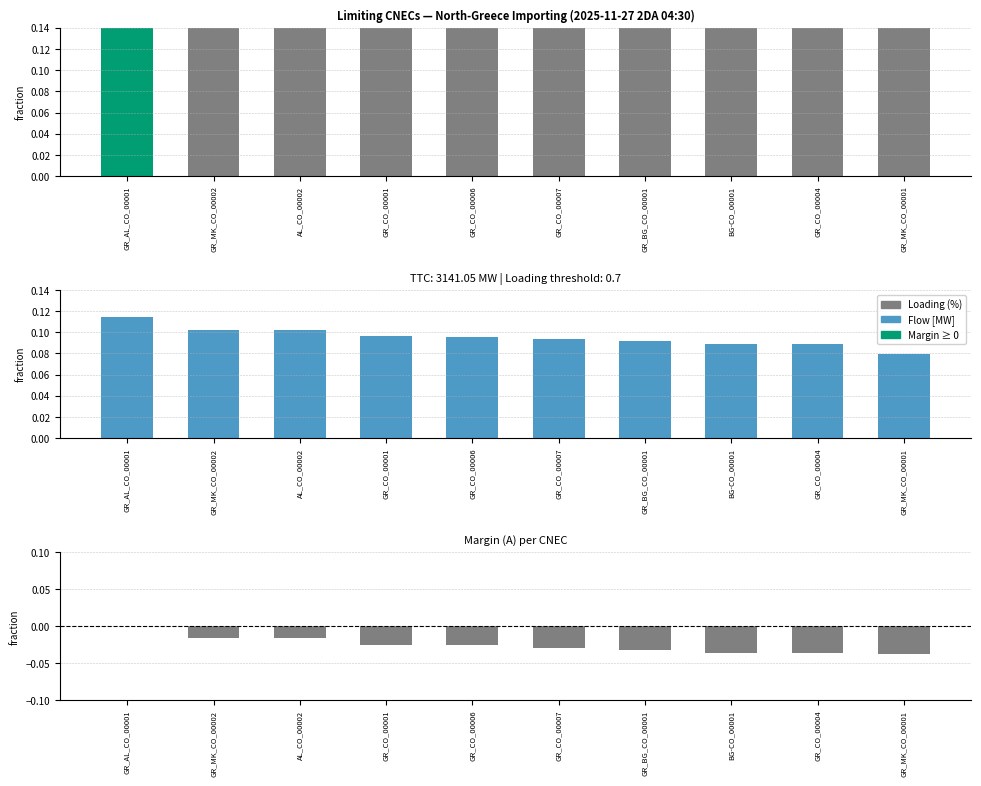

What is the minimum value for Flow [MW]?

0.1